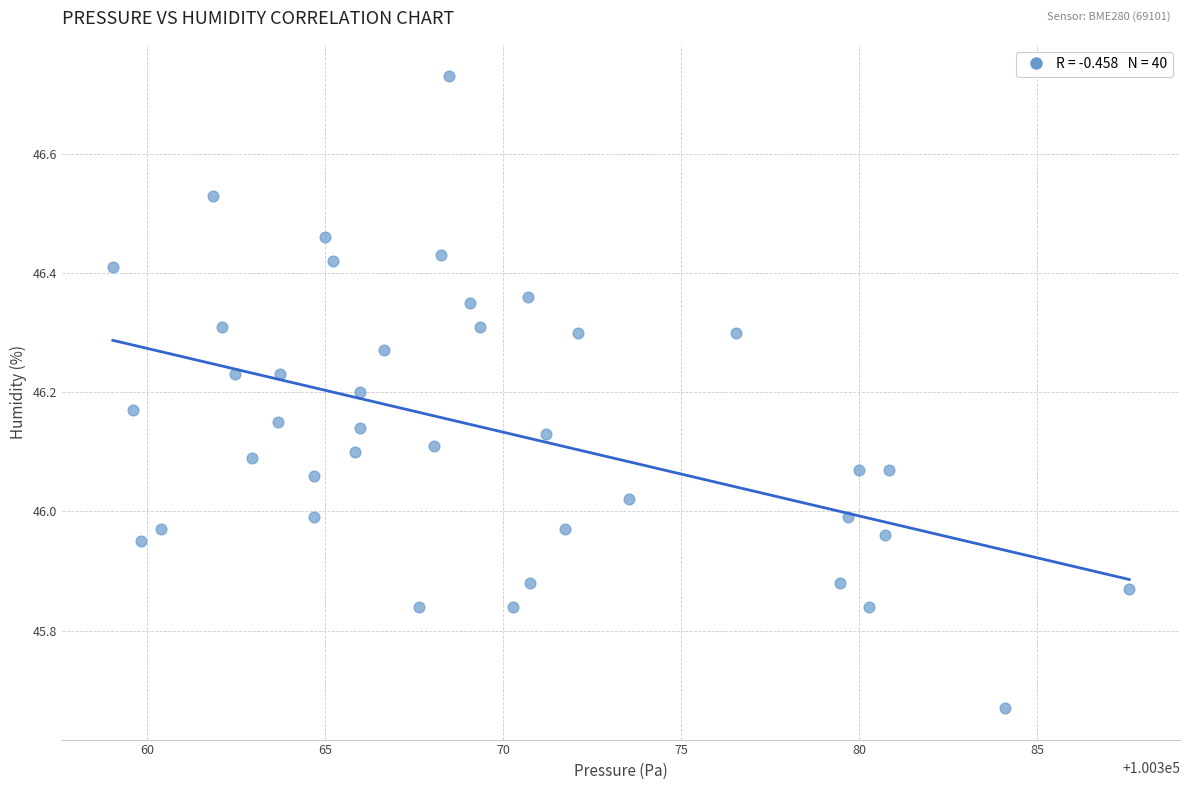

What is the range of Y values (max minus min)?

1.1